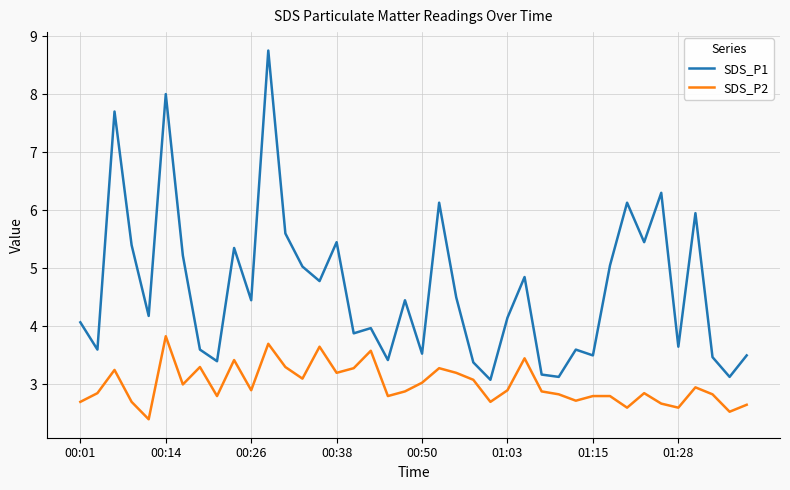

What are all the series names shown in the legend?

SDS_P1, SDS_P2